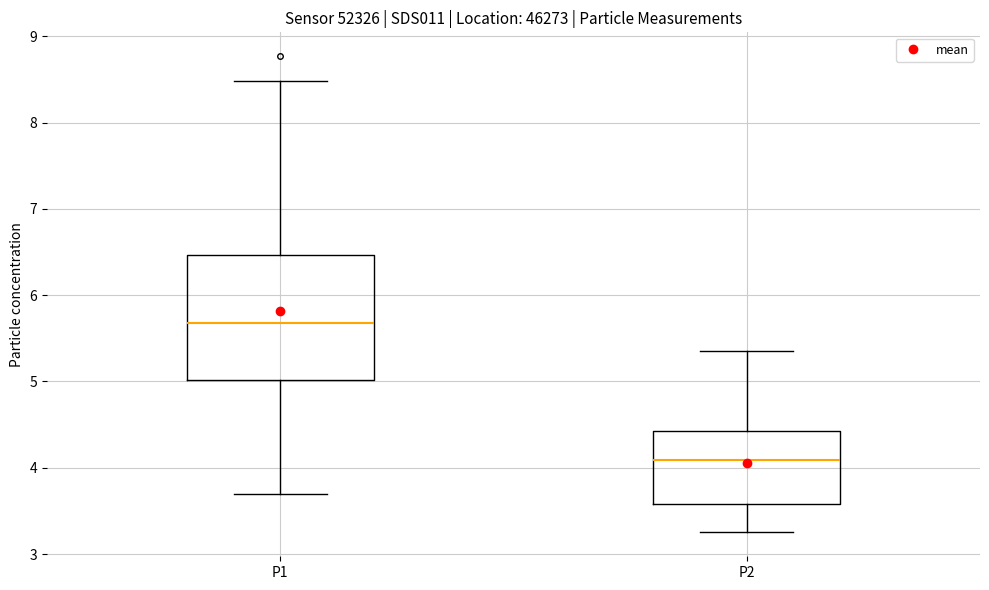

Which box is the tallest, from its lower edge to its upper edge?

P1